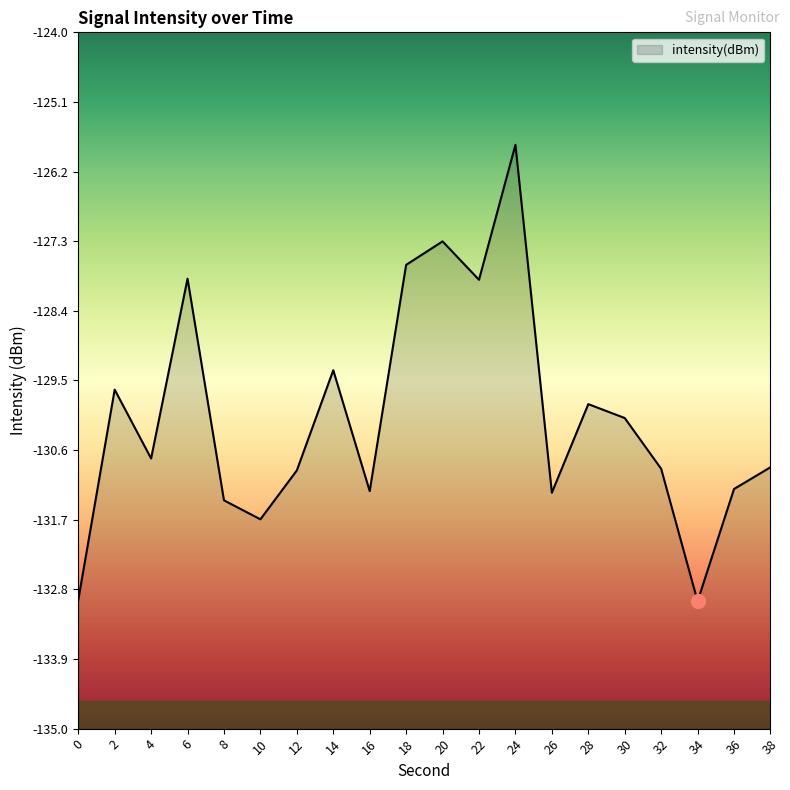

Between 16 and 8, which is larger?

16